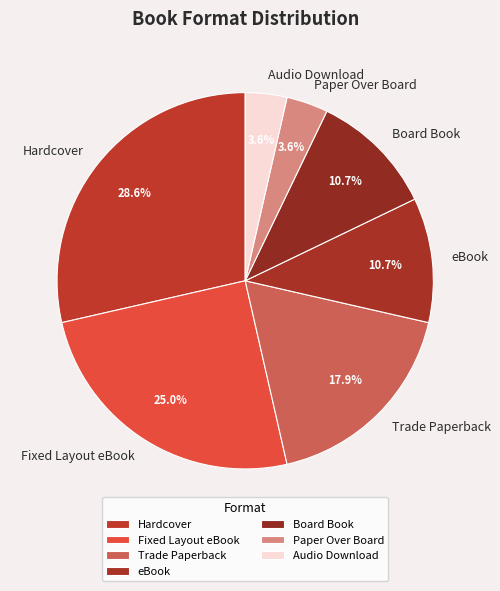

Which slice is the largest?

Hardcover